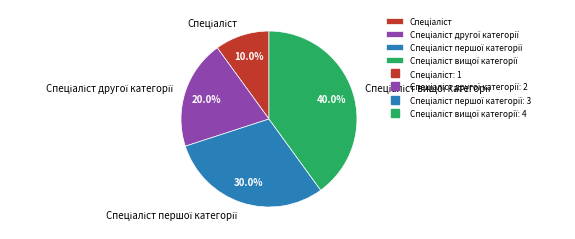

Is there a majority slice in this chart?

No